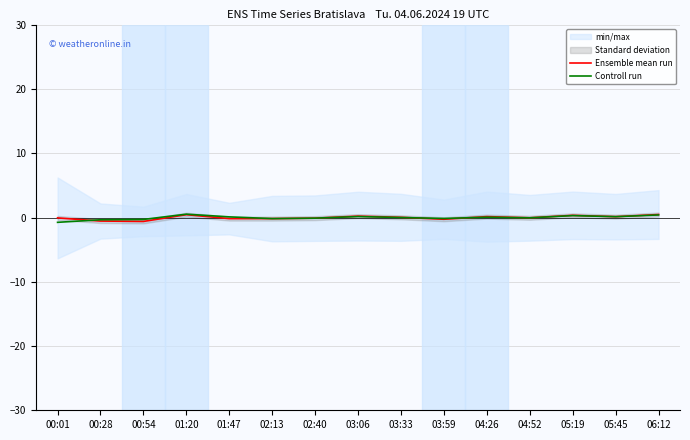

What is the maximum value shown in the chart?

0.5